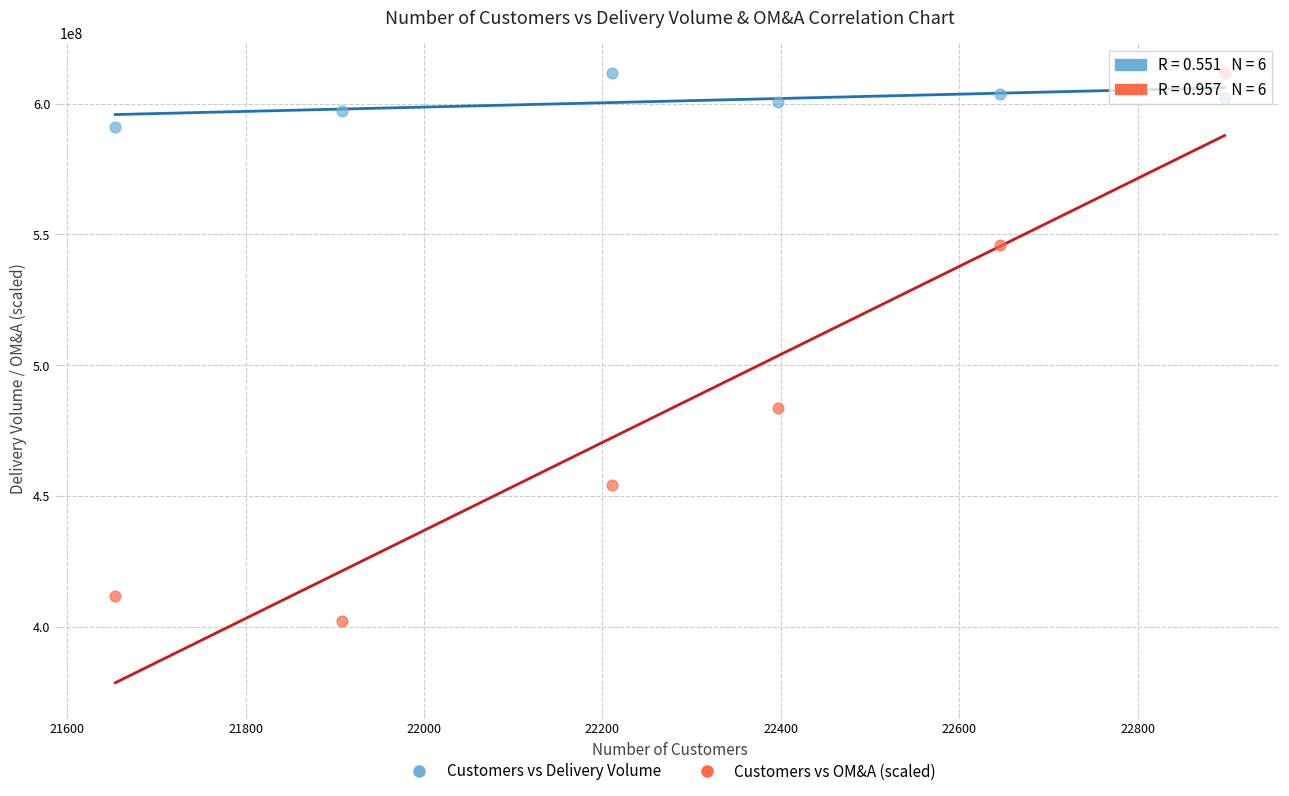

In the Customers vs OM&A (scaled) series, what Y value is closest to 506860175?

483416366.5